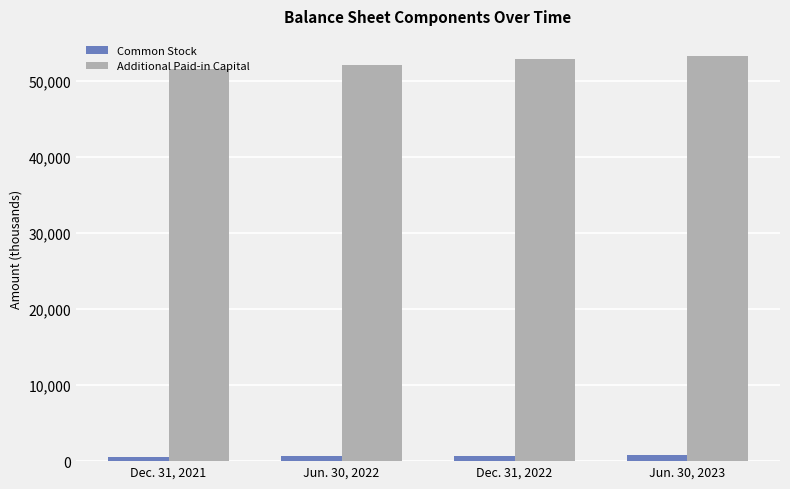

Are the bars grouped side by side (vs. stacked)?

Yes